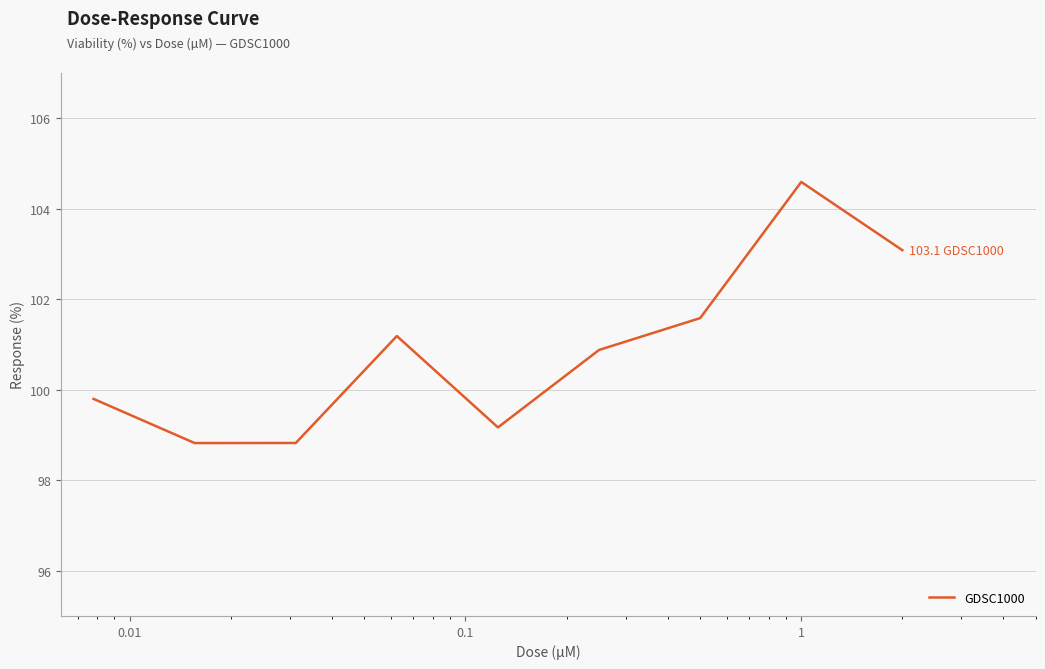

What is the maximum value shown in the chart?

104.6